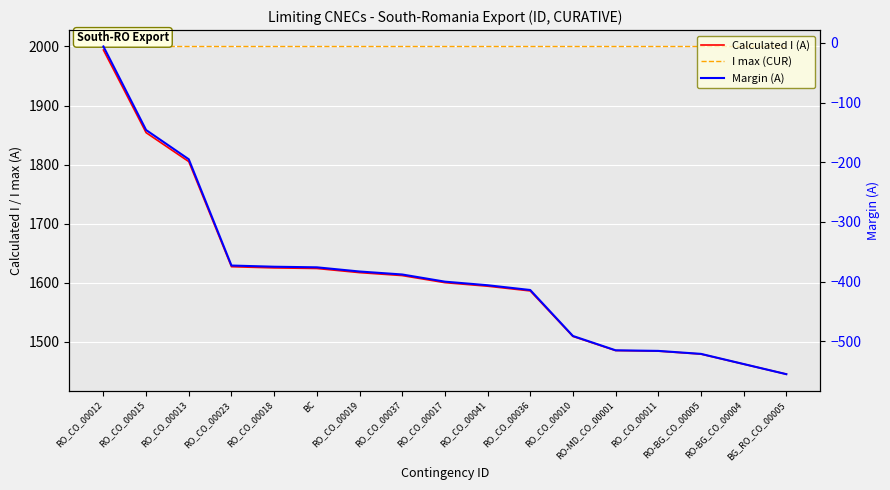

At which category is the sum across all series the highest?

RO_CO_00012